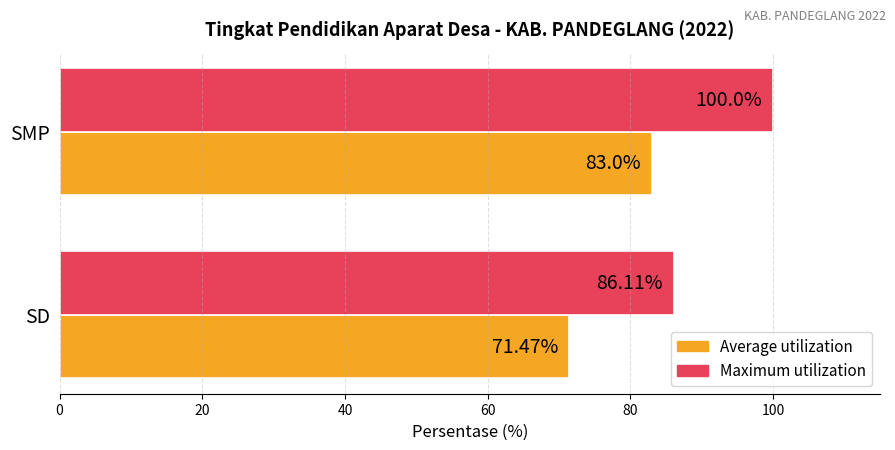

At how many categories does at least one series exceed 80?

2